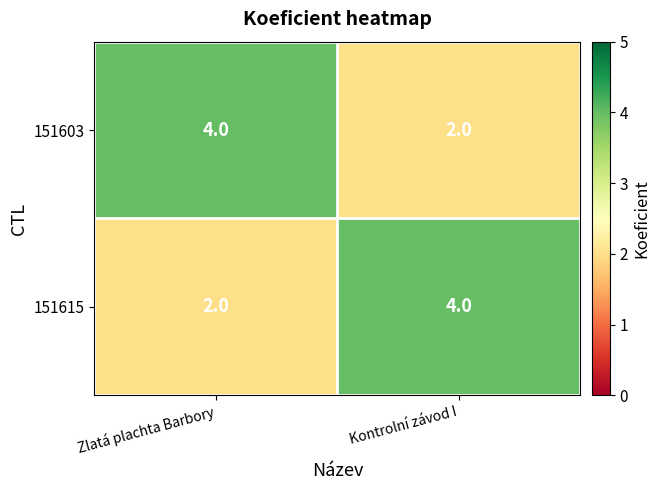

Rank the series at Kontrolní závod I from lowest to highest value.

151603, 151615